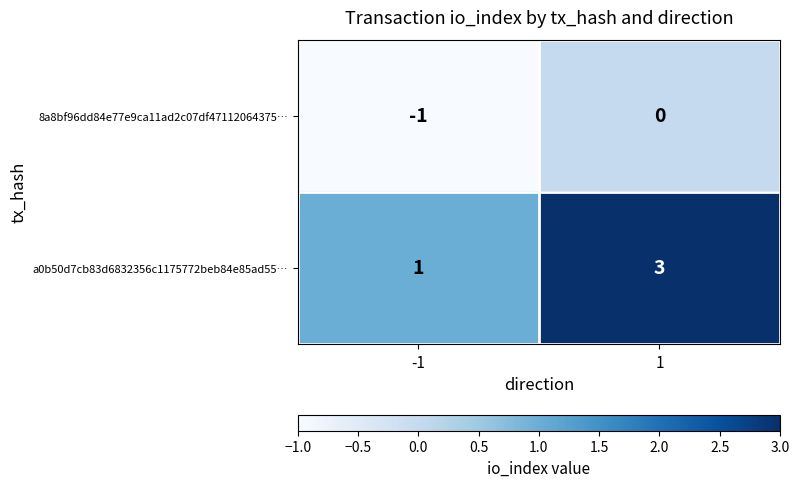

How many values in the a0b50d7cb83d6832356c1175772beb84e85ad55… series are below 3?

1